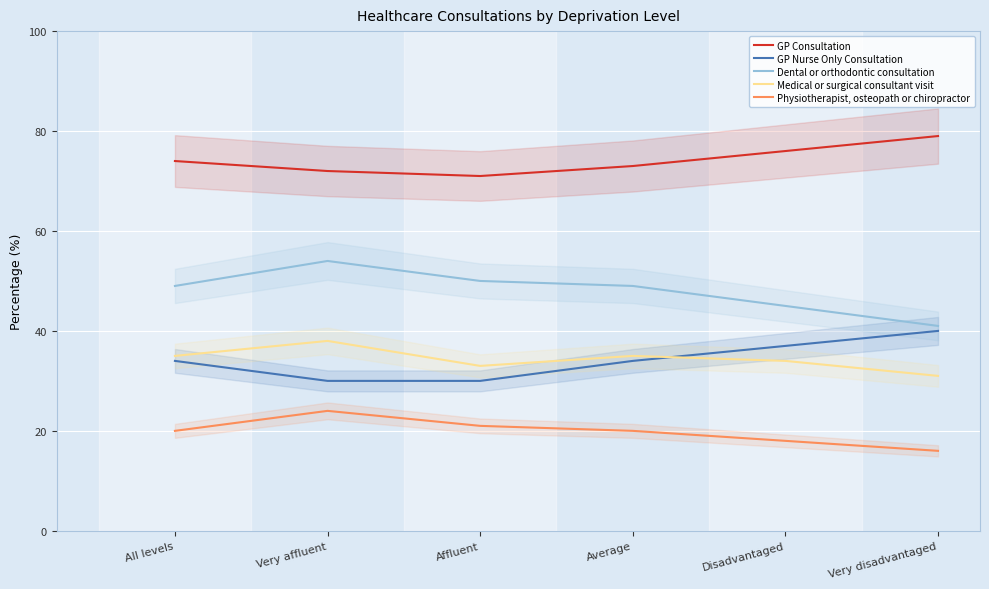

Which series changed the most between Very affluent and Affluent?

Medical or surgical consultant visit